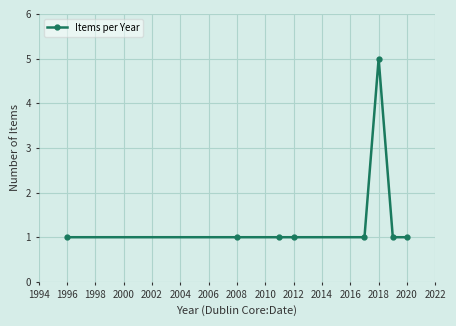

Does the chart display data point markers on the line(s)?

Yes